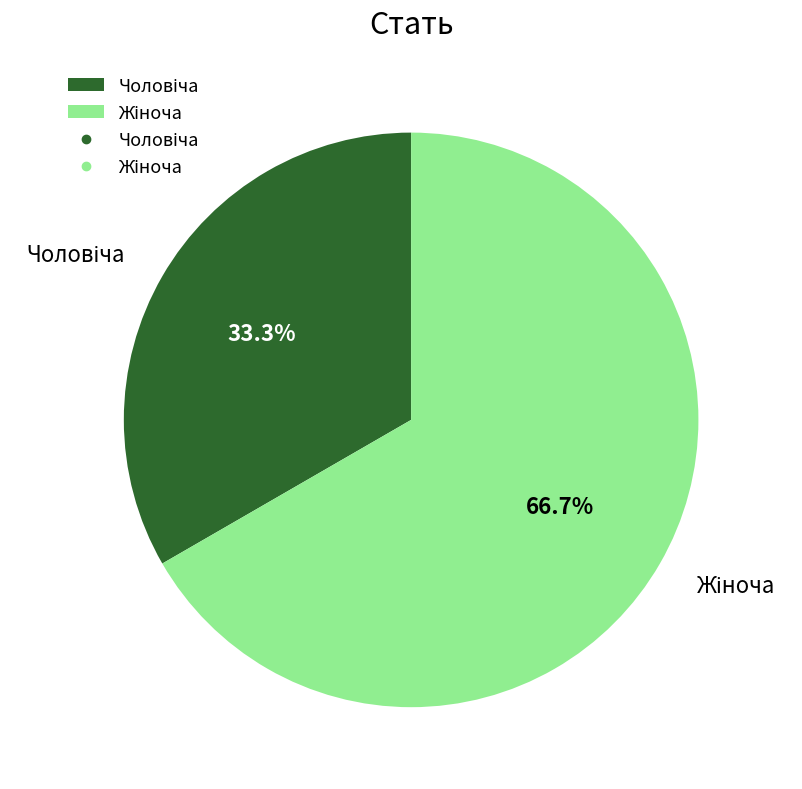

Is there any slice that represents more than half of the pie?

Yes